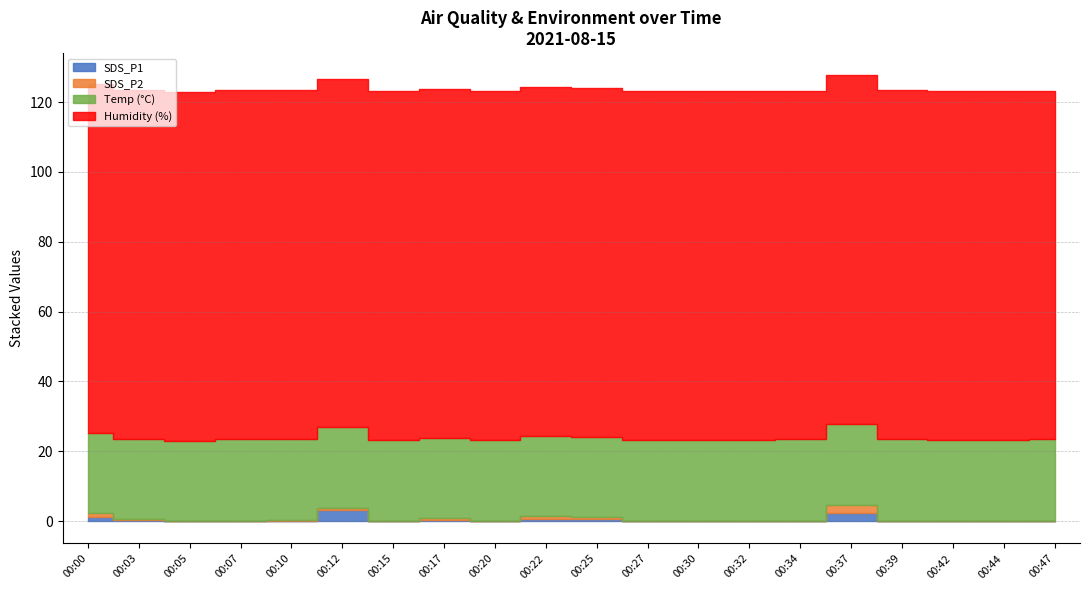

Does the chart display data point markers on the line(s)?

No